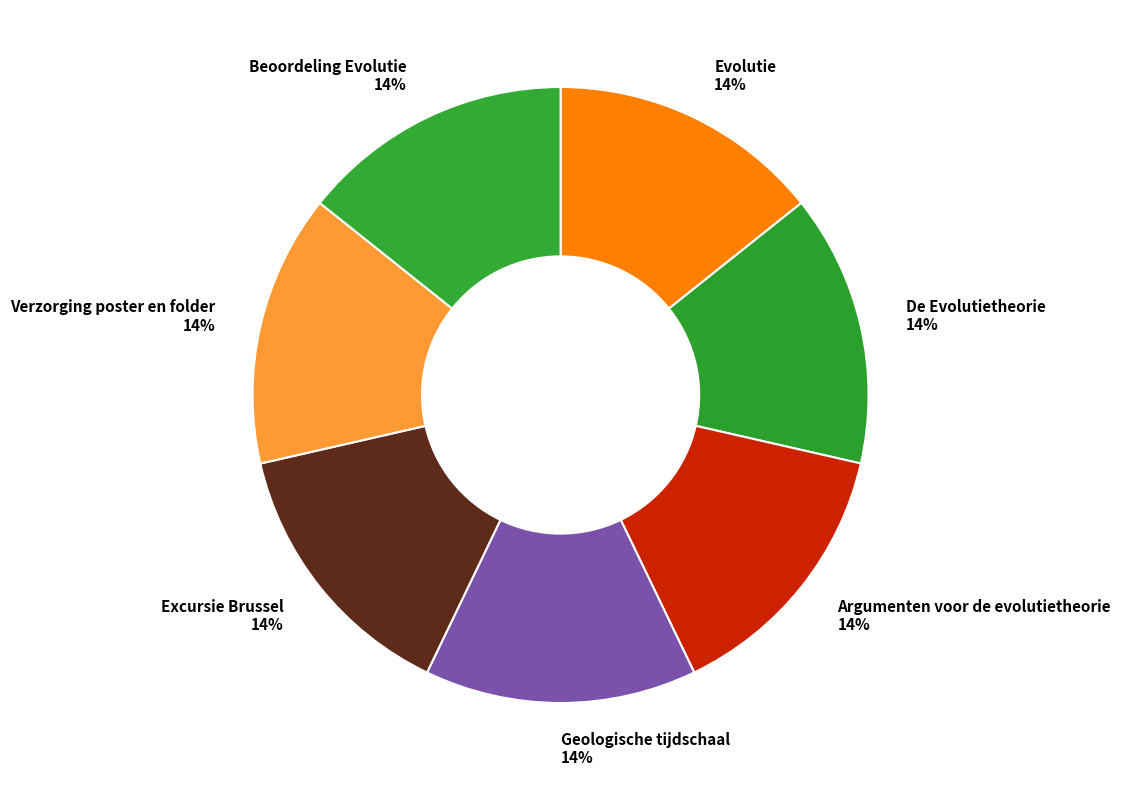

To the nearest percent, what is the combined percentage of Evolutie and De Evolutietheorie?

29%